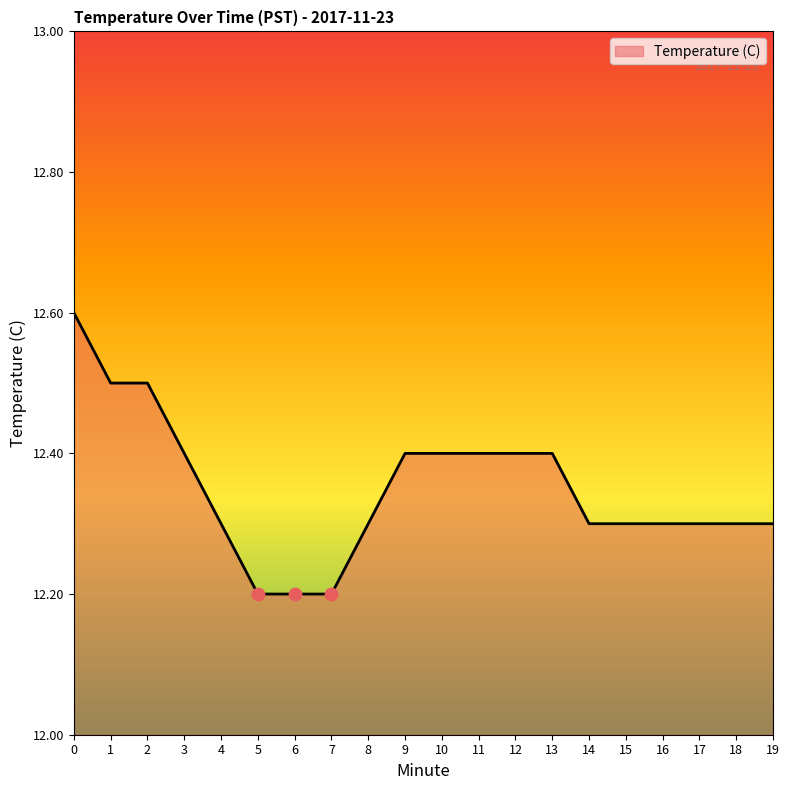

What is the change in value from 7 to 16?

+0.1